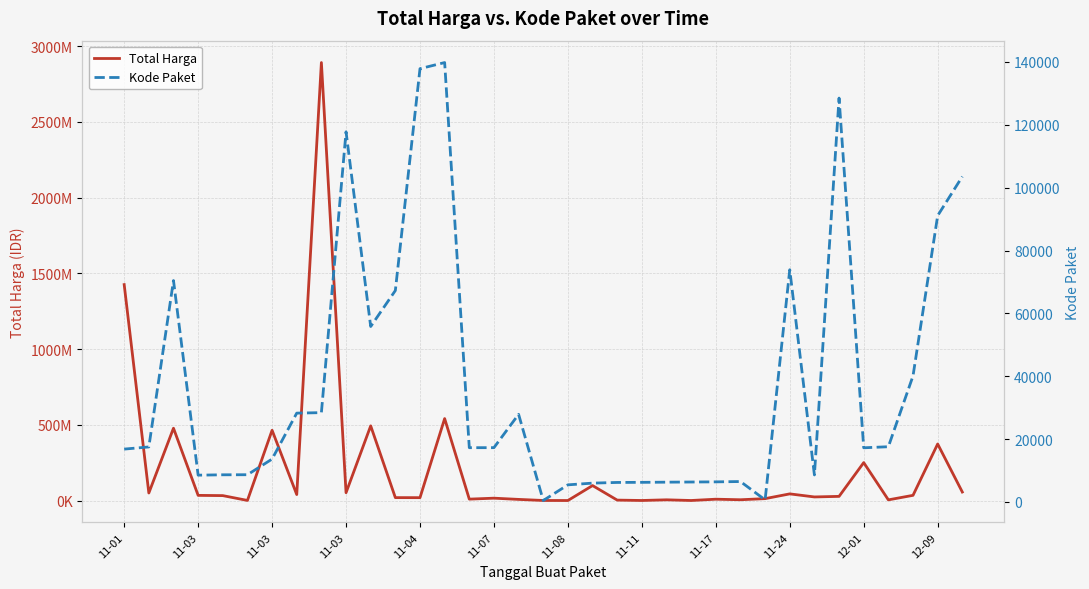

How many lines are shown in the chart?

2